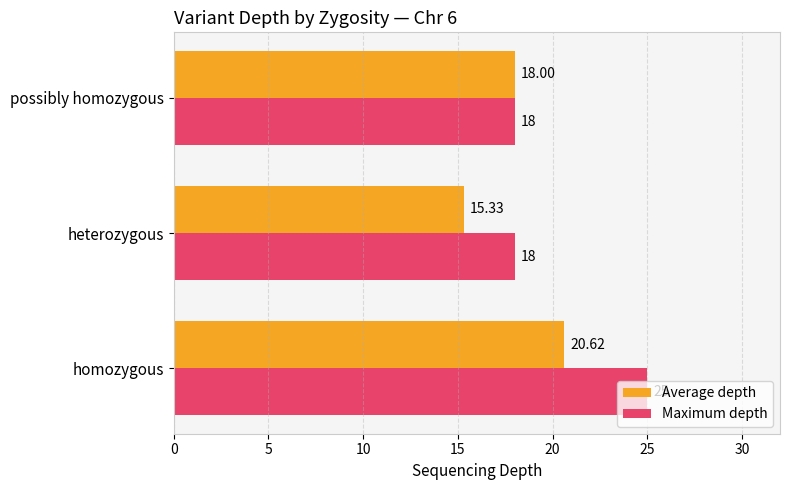

What is the sum of all Average depth values?

54.0